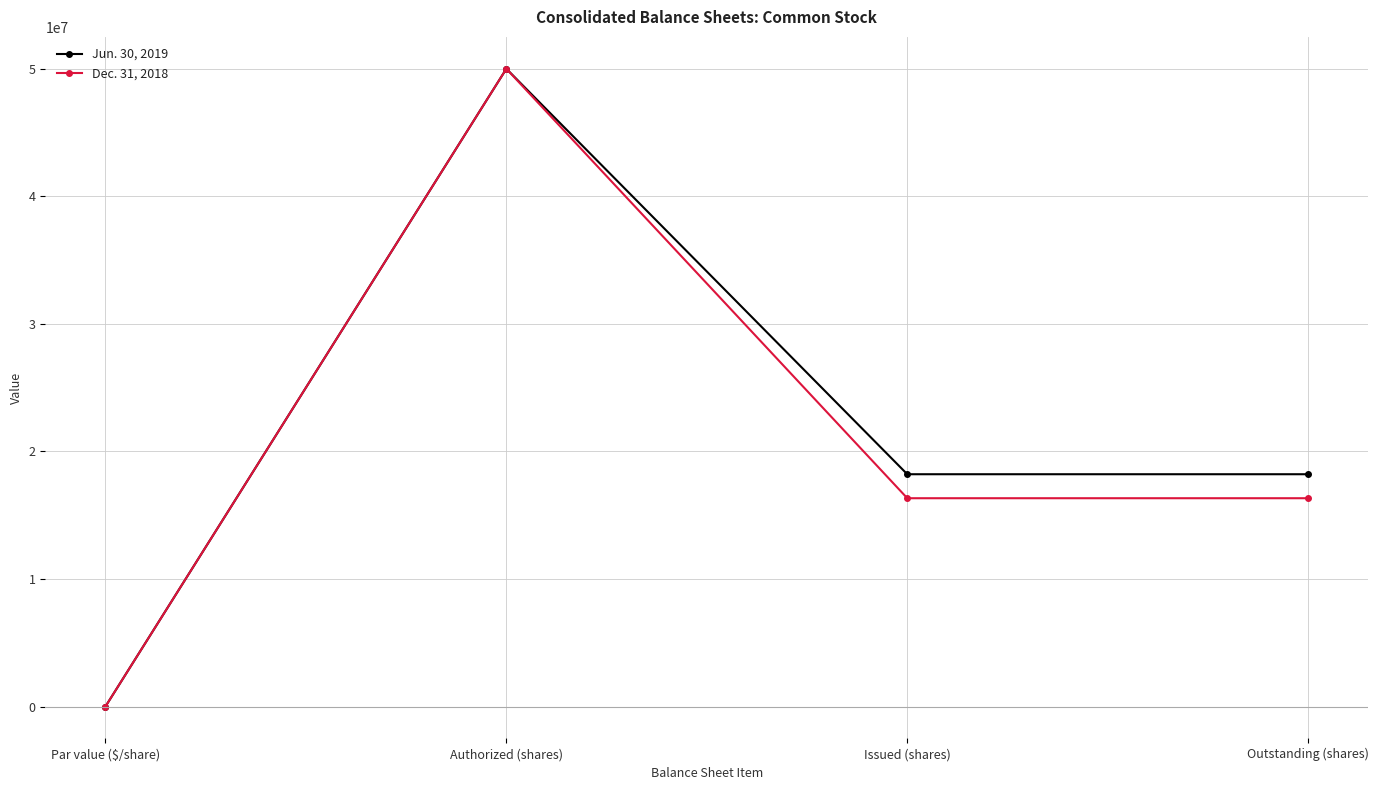

Reading right to left, transcribe all the data shown in this chart.

Jun. 30, 2019: Outstanding (shares)=18213886	Issued (shares)=18213886	Authorized (shares)=50000000	Par value ($/share)=0
Dec. 31, 2018: Outstanding (shares)=16333502	Issued (shares)=16333502	Authorized (shares)=50000000	Par value ($/share)=0